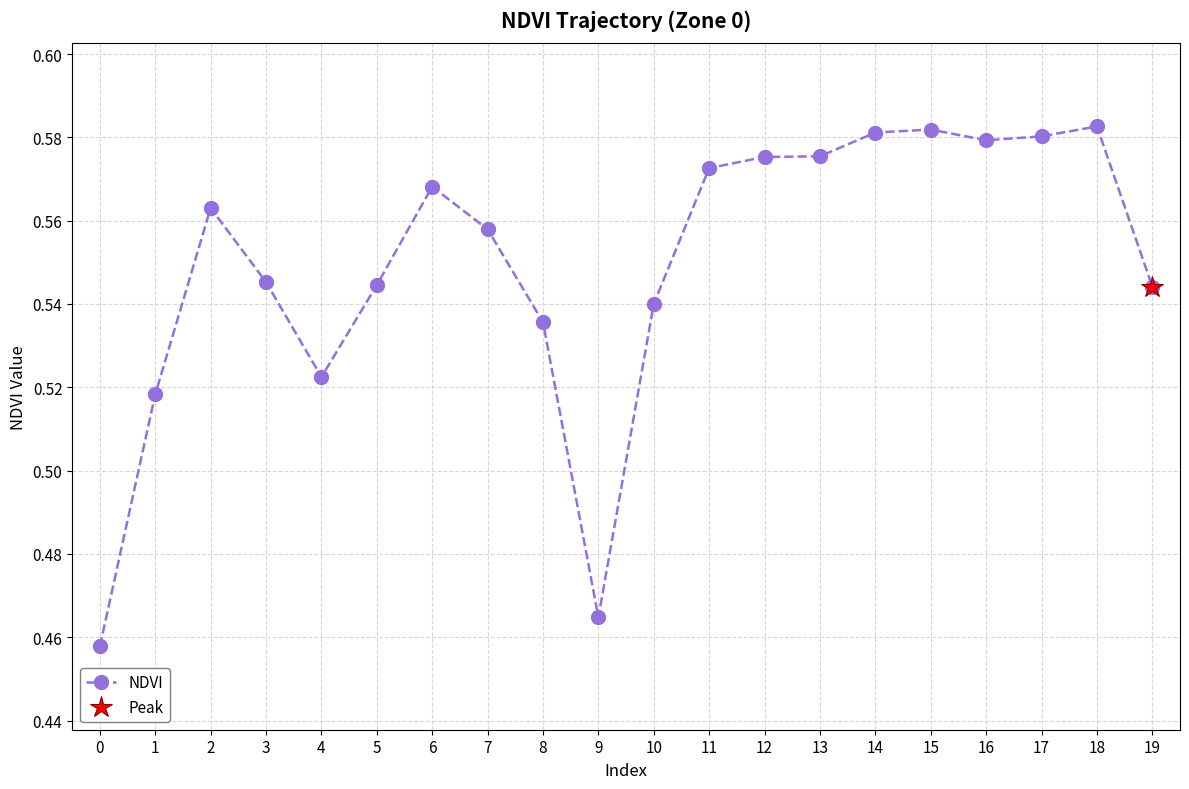

What is the value of the 13th point from the left?

0.6